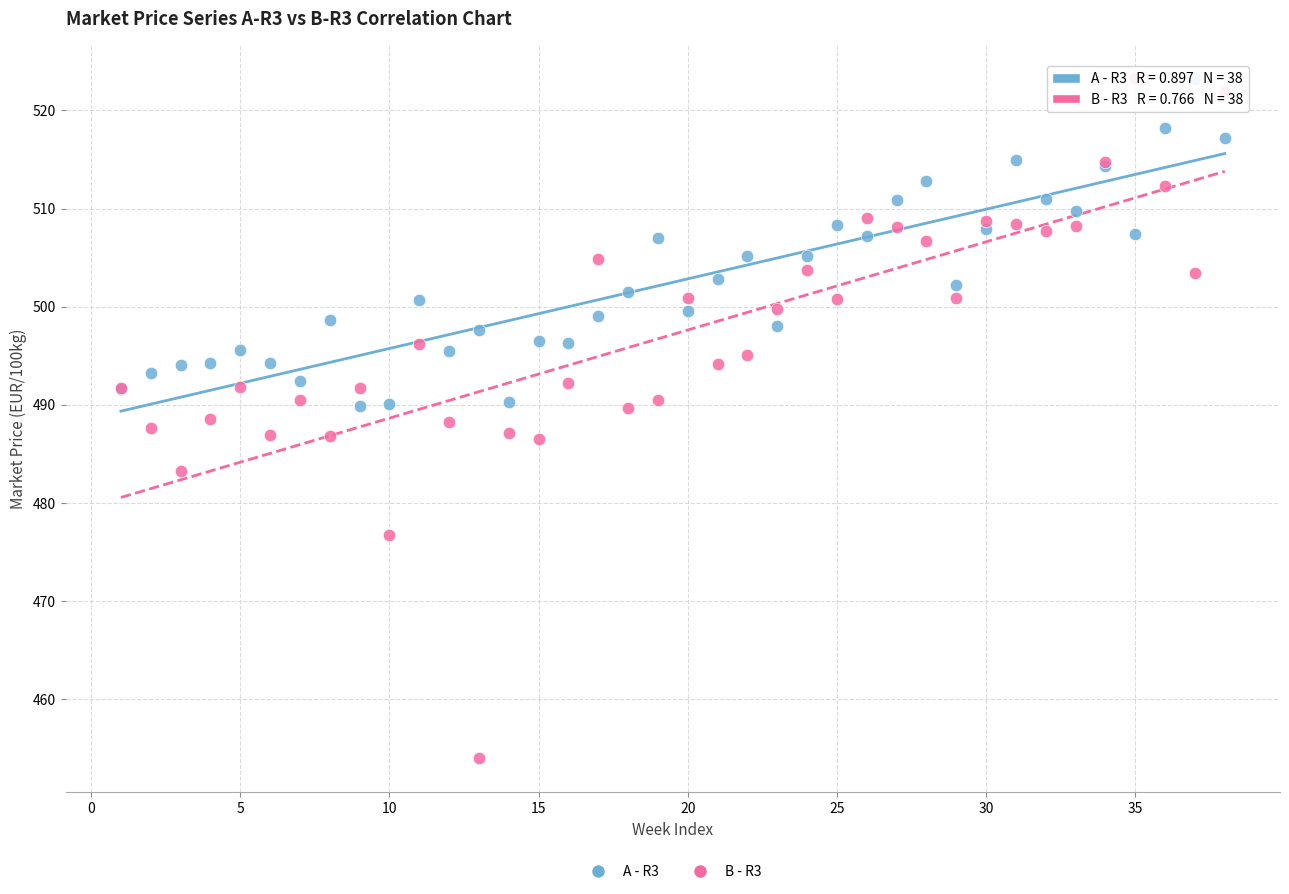

Which series reaches the minimum Y coordinate?

B - R3